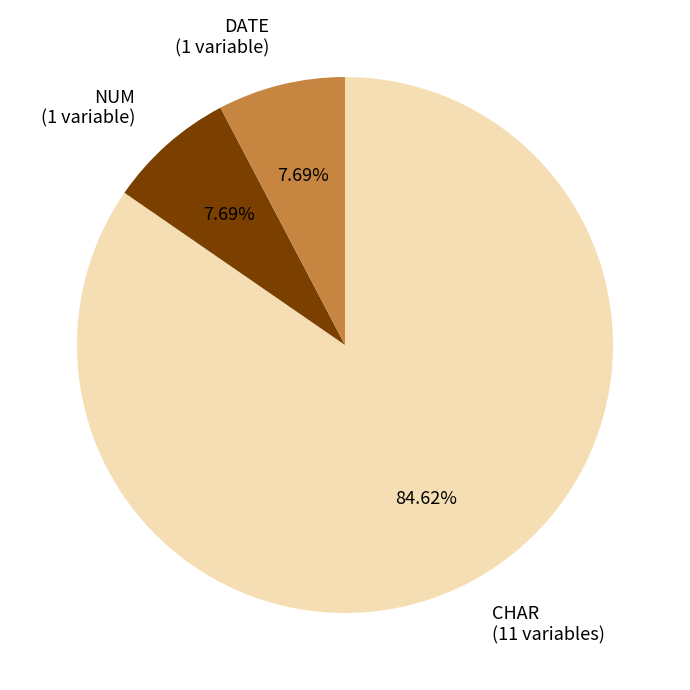

Does any single category account for the majority?

Yes